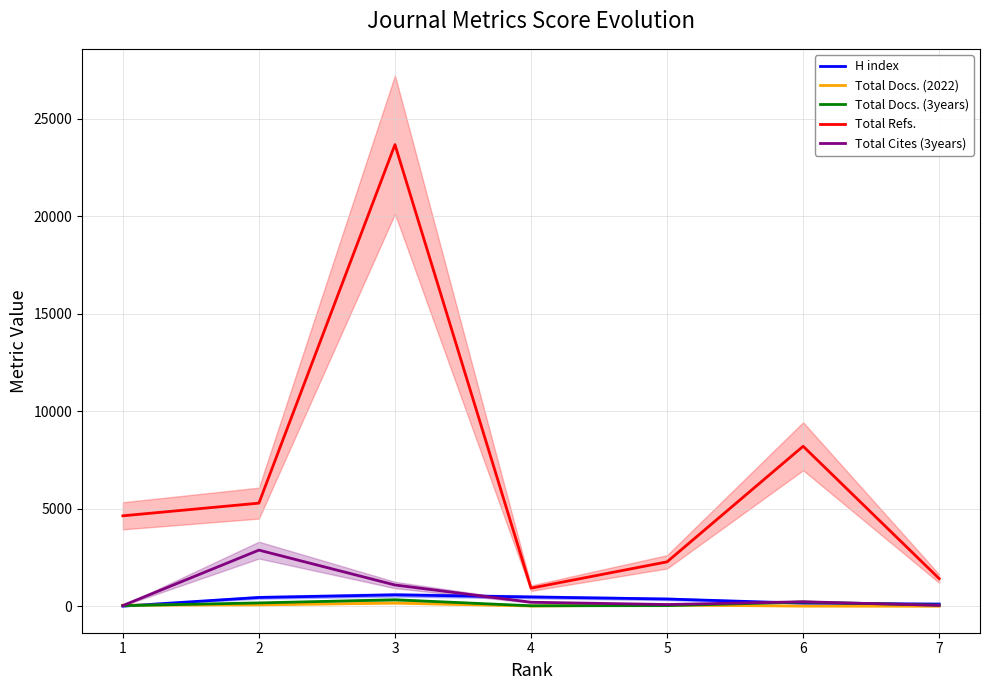

How many interior local valleys does the Total Docs. (2022) series have?

1